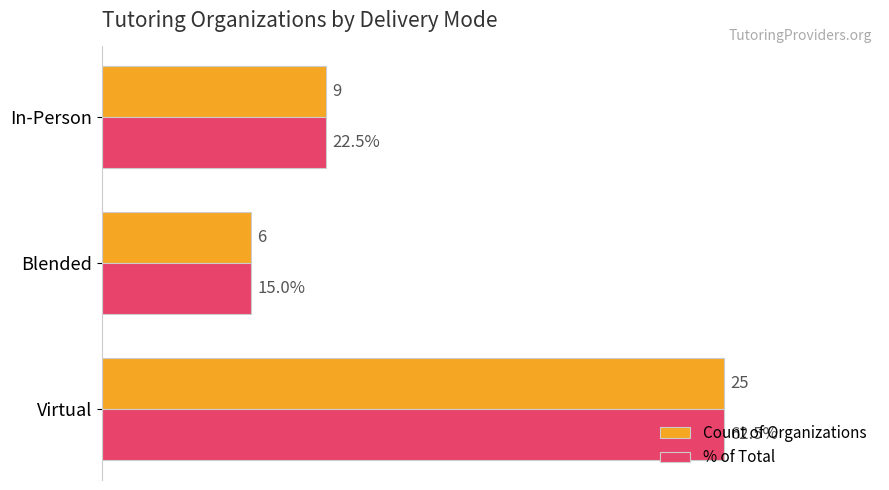

How many bars are there in total?

6